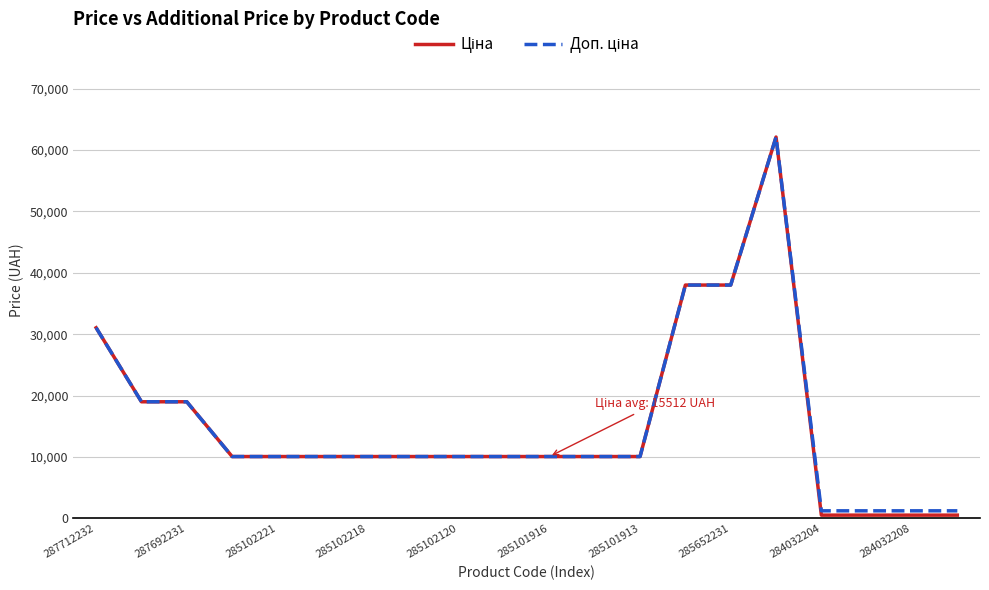

How many lines are shown in the chart?

2